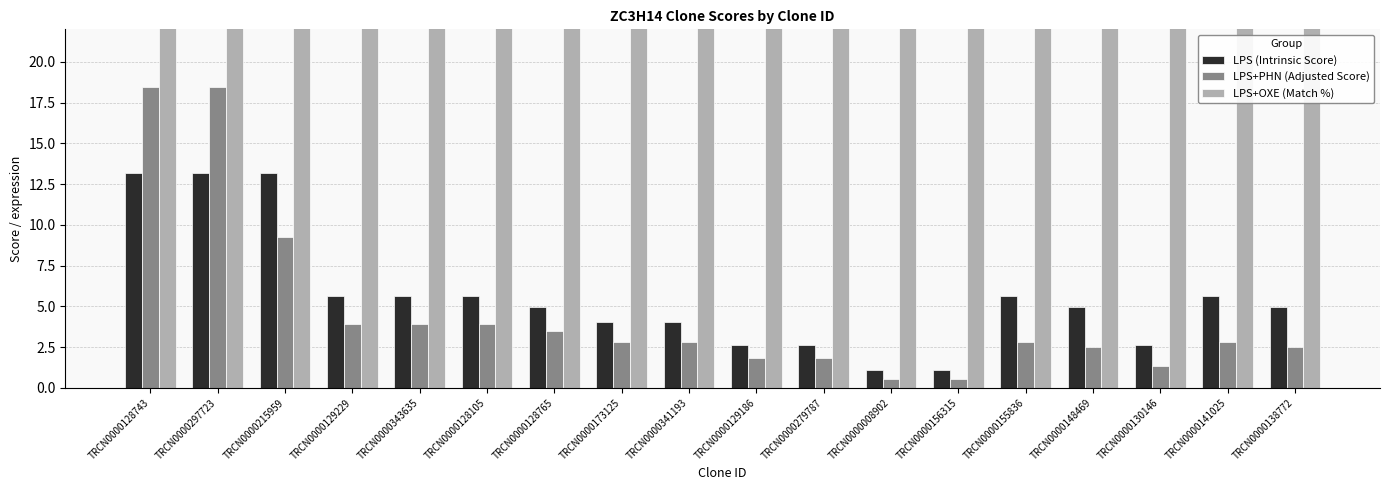

At TRCN0000128765, list the series in order from largest to smallest.

LPS+OXE (Match %), LPS (Intrinsic Score), LPS+PHN (Adjusted Score)